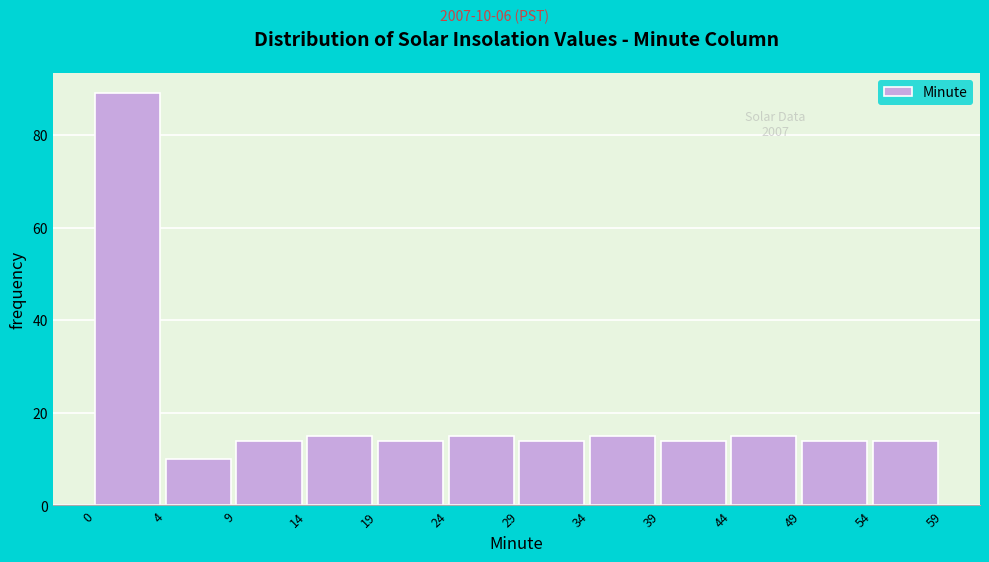

Reading left to right, what are all the values shown in this chart?

0=89	4=10	9=14	14=15	19=14	24=15	29=14	34=15	39=14	44=15	49=14	54=14